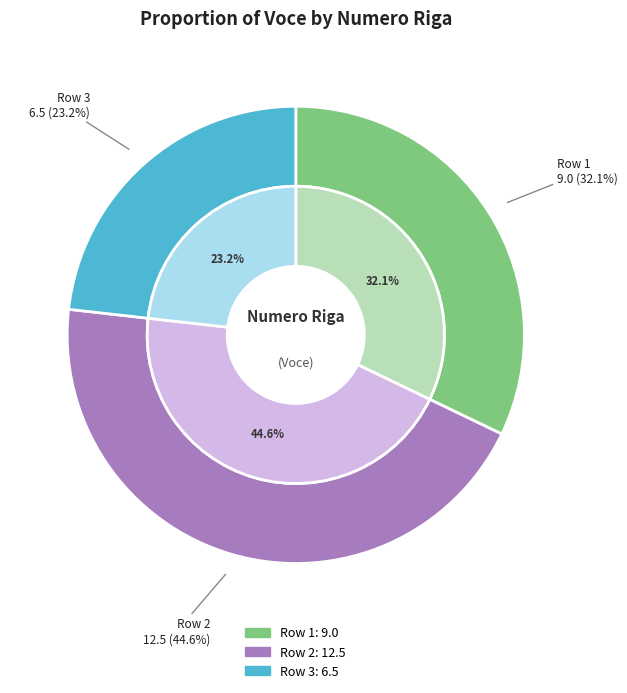

To the nearest percent, what percentage of the pie is Numero Riga 3 (Voce=6.5)?

23%